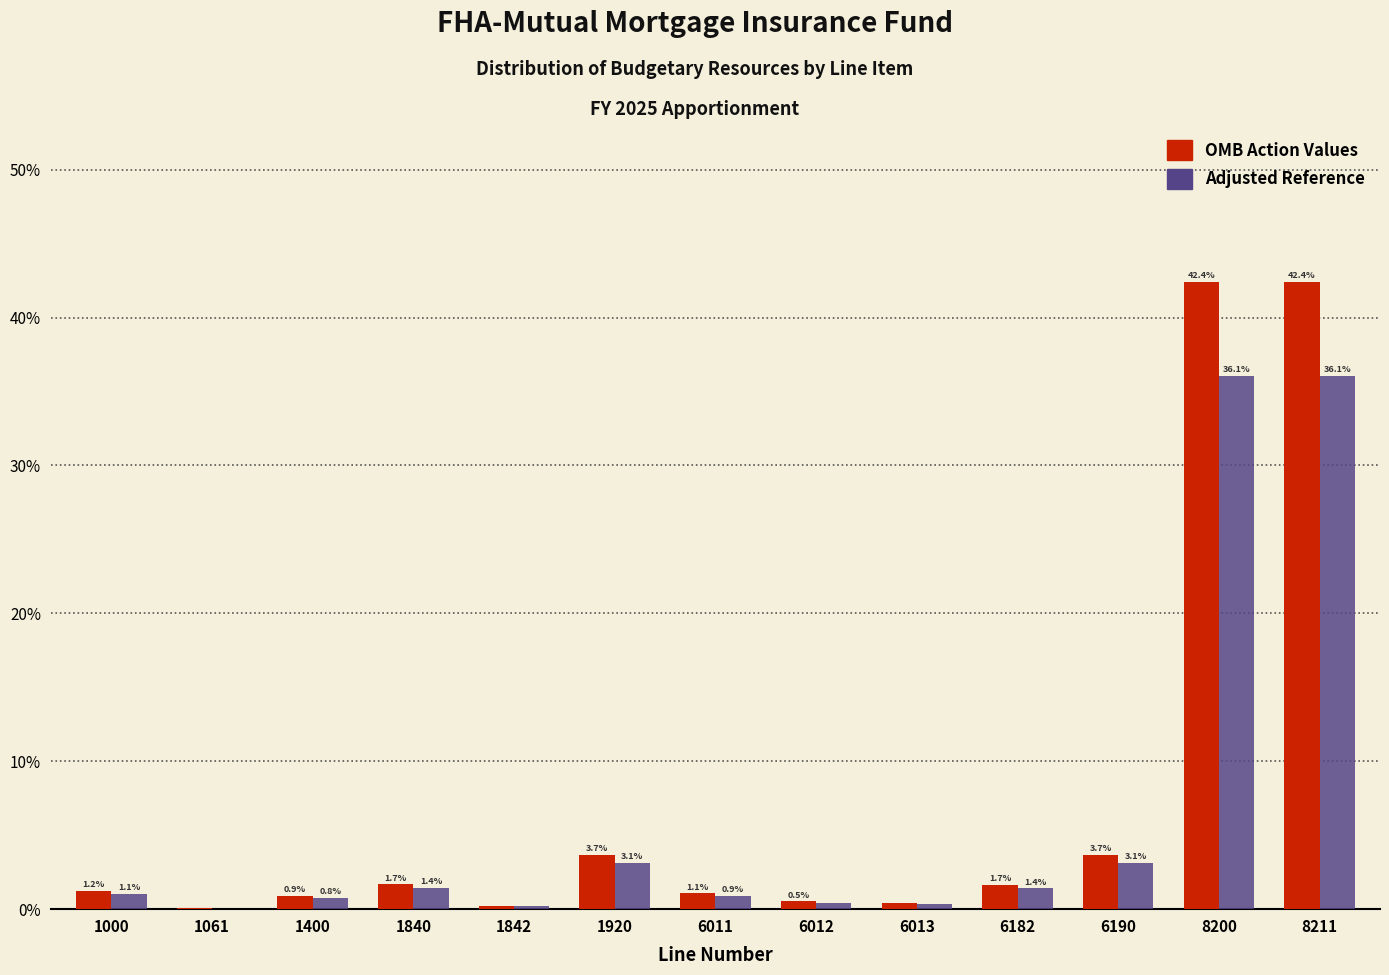

At which label does Adjusted Reference first exceed 1?

1000